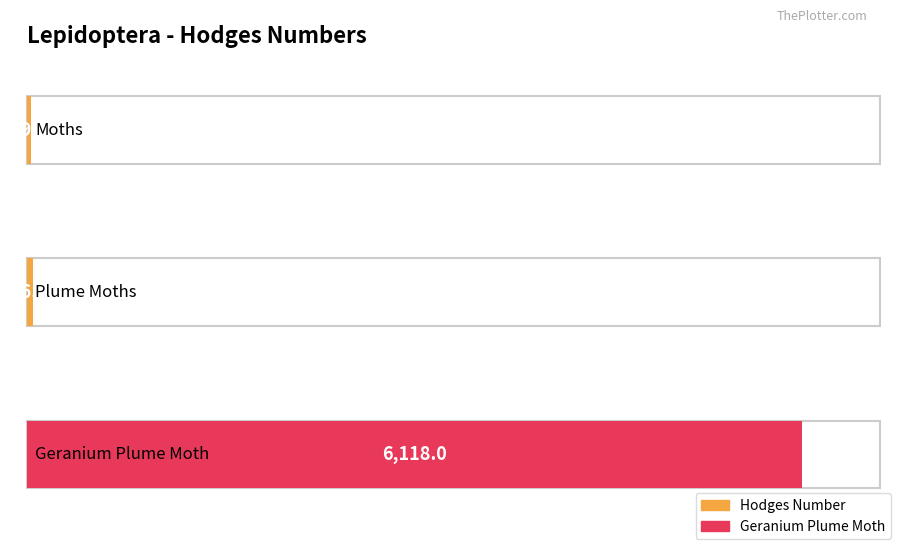

What is the label of the 3rd bar from the left?

Geranium Plume Moth